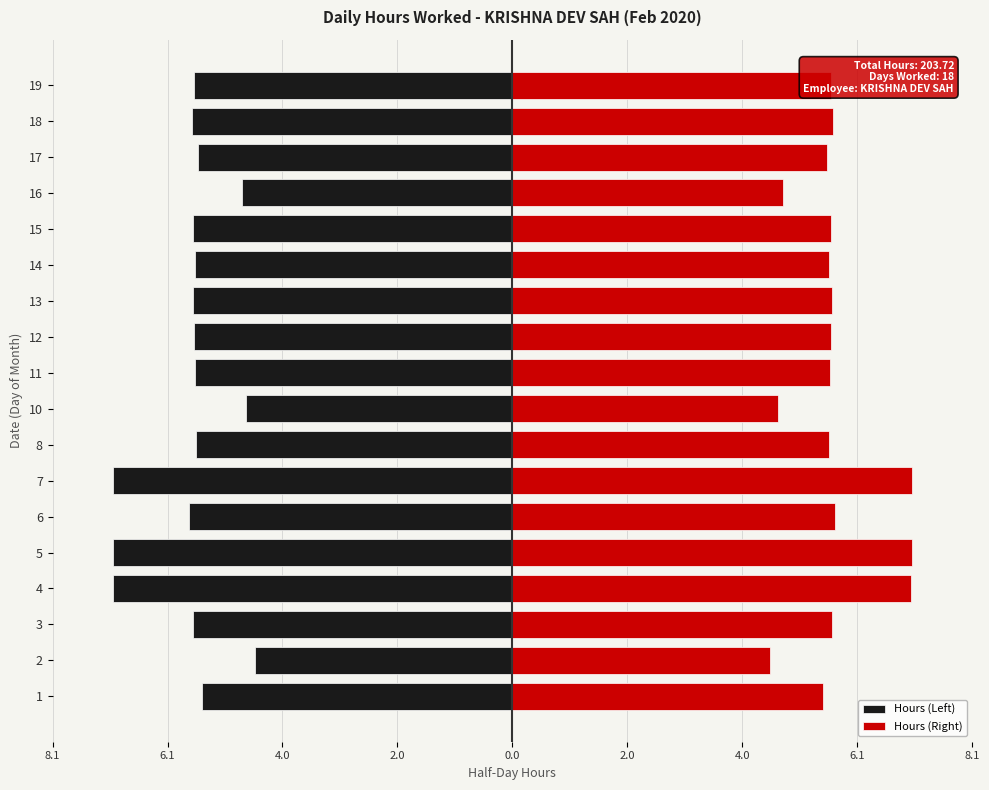

At how many categories does at least one series exceed 0?

18